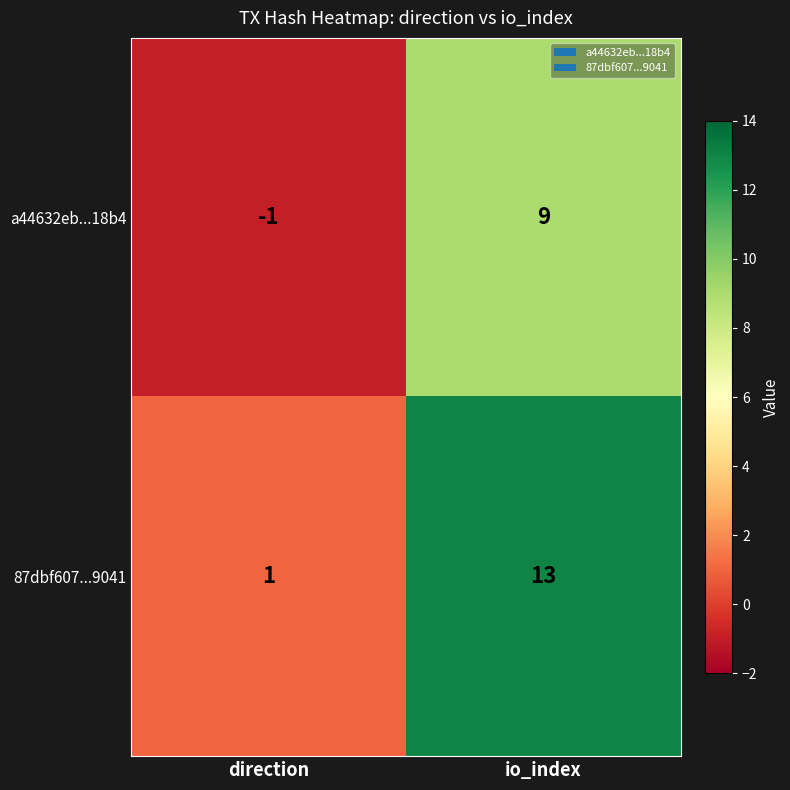

The a44632eb...18b4 series shows -1 at direction. True or false?

True